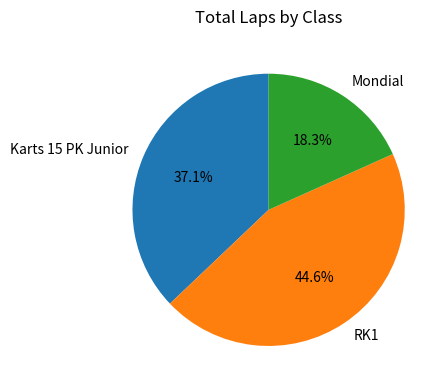

Does Mondial account for over 50% of the chart?

No